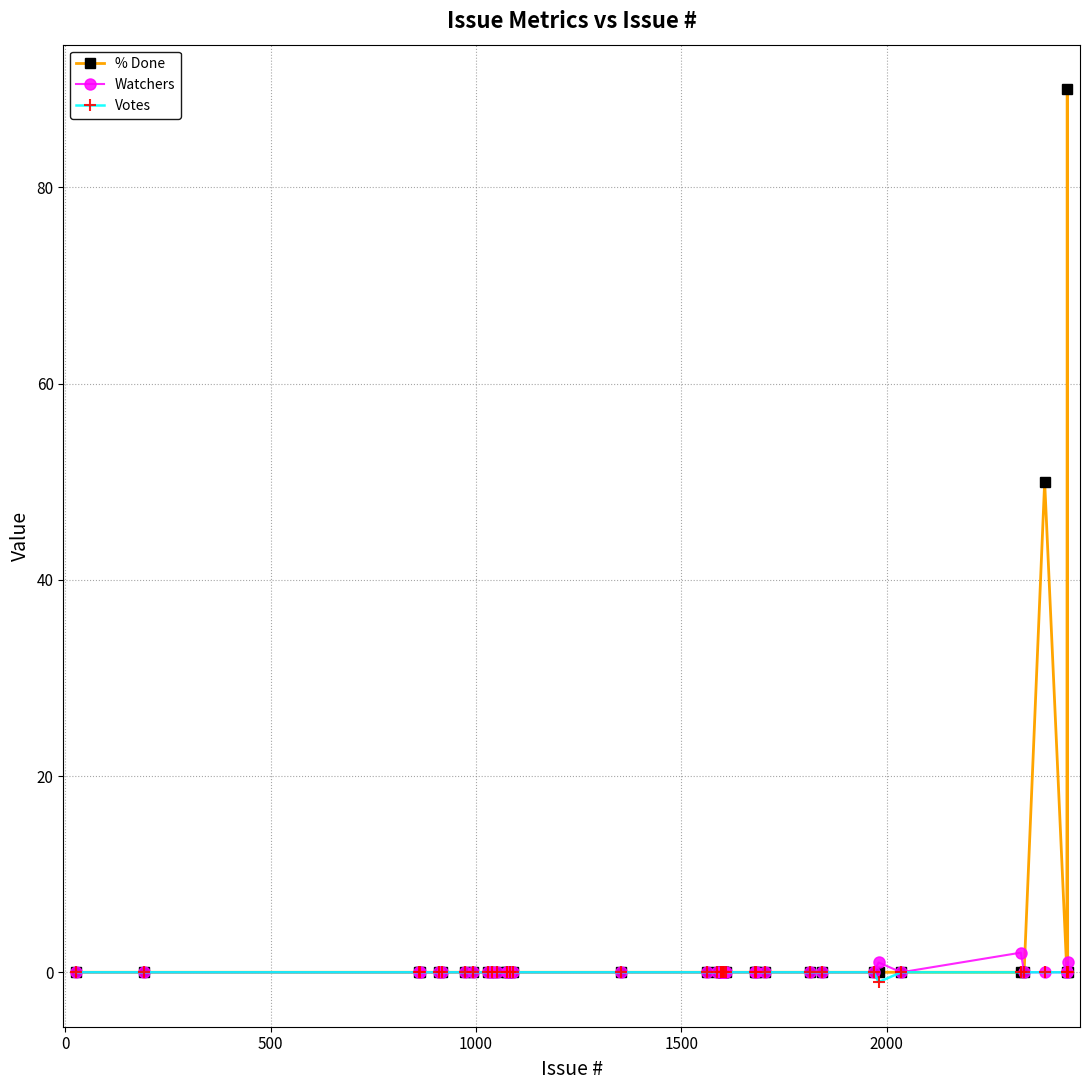

What is the maximum value shown in the chart?

90